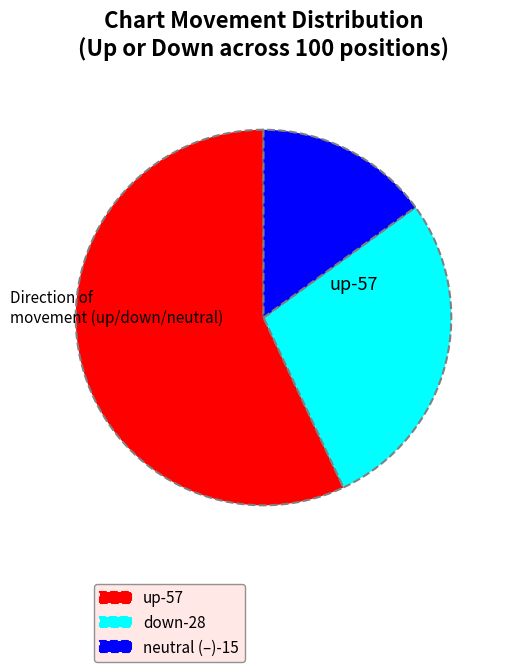

Is there a majority slice in this chart?

Yes